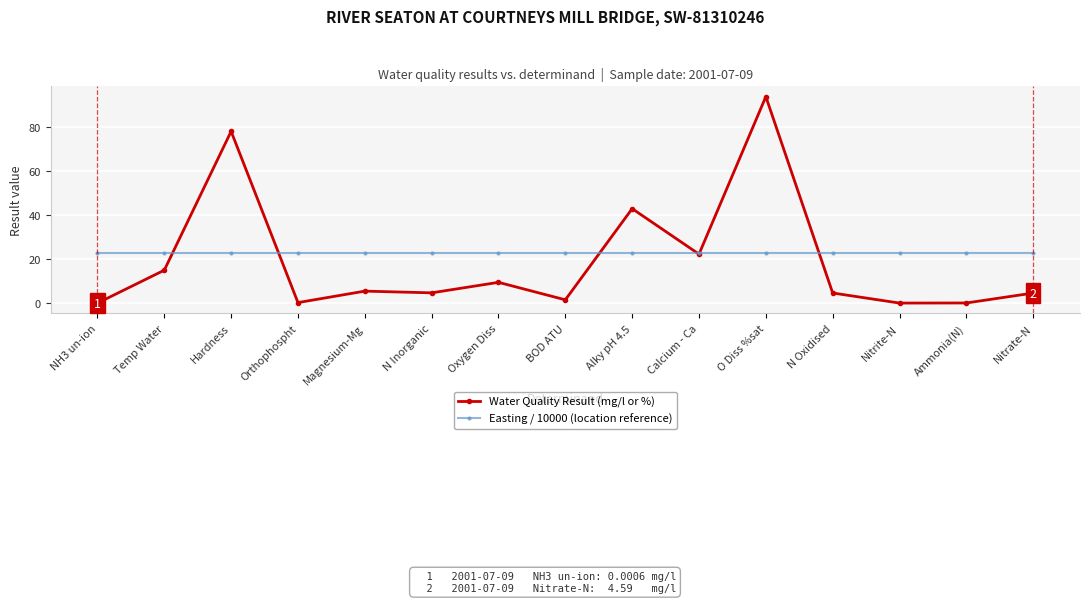

Which series has the largest range (max minus min)?

Water Quality Result (mg/l or %)